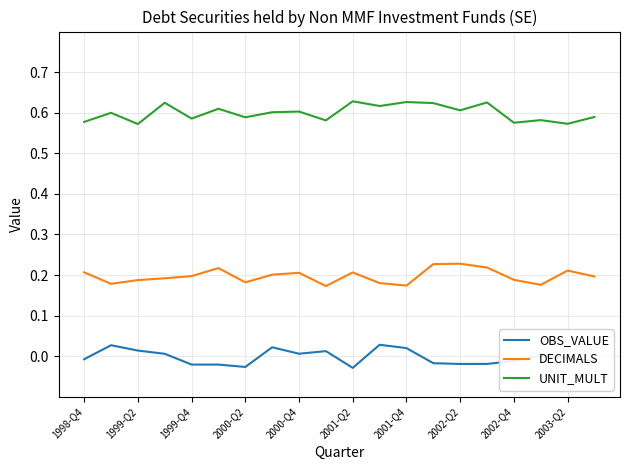

Which series has the largest total across all categories?

UNIT_MULT